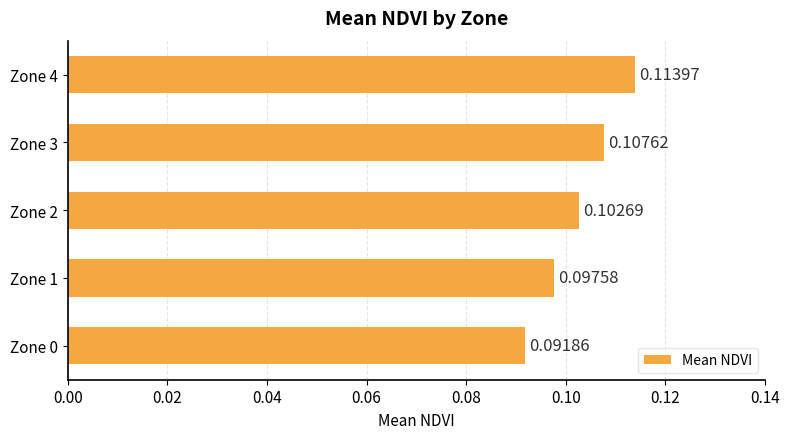

Which has a higher value, Zone 1 or Zone 4?

Zone 4